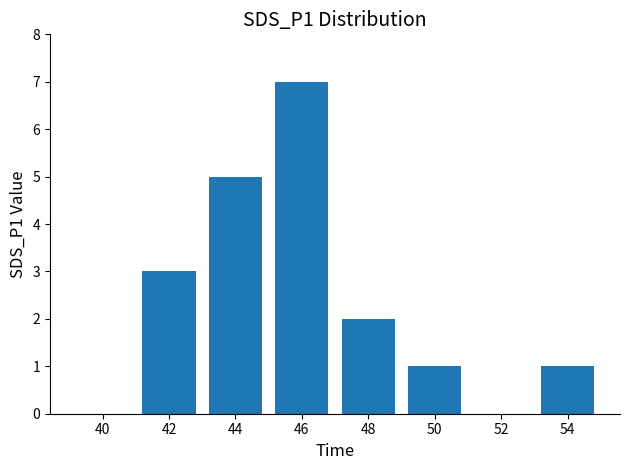

What is the sum of the values at 46 and 50?

8